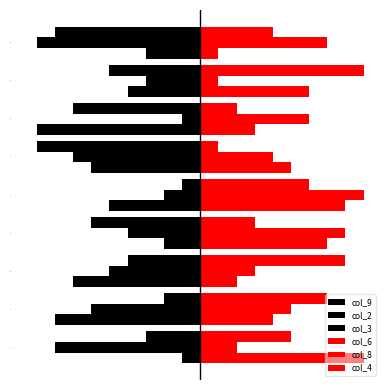

Is the value of col_8 at 5 greater than the value of col_9 at 4?

Yes